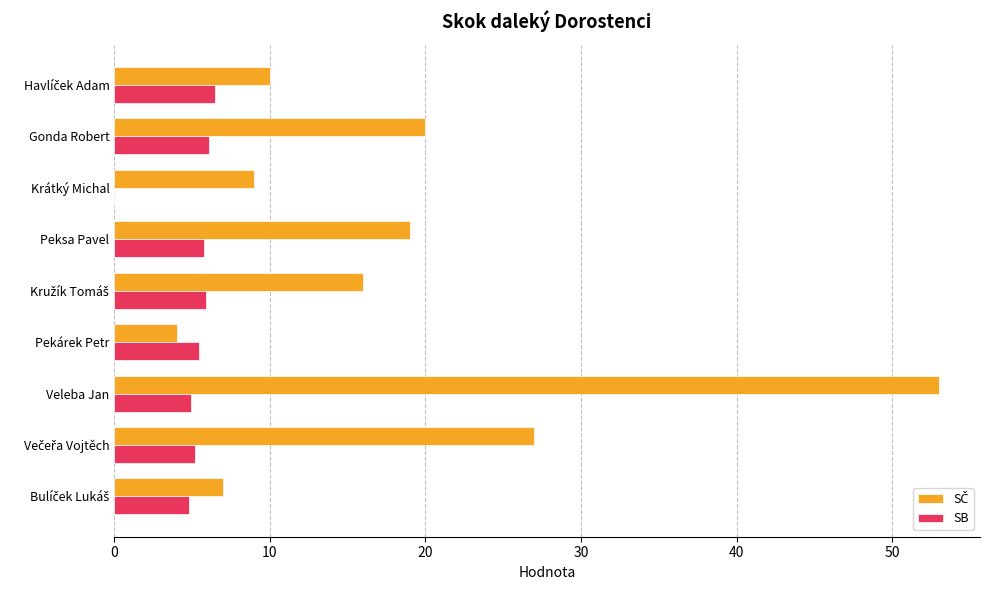

At which category is the sum across all series the highest?

Veleba Jan